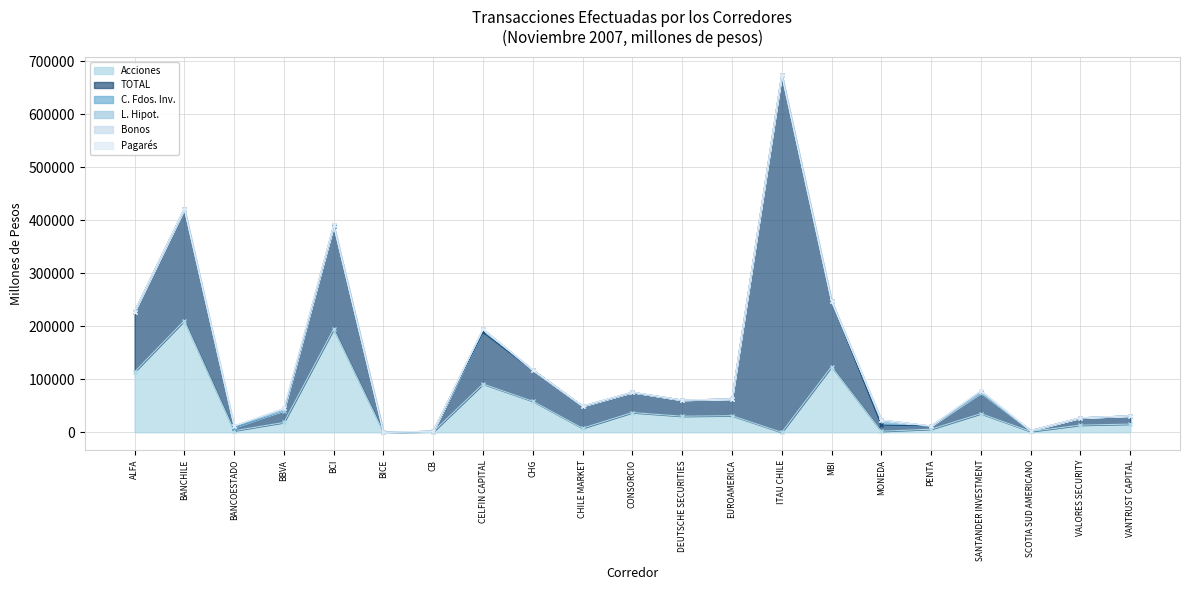

What is the difference between the highest and lowest values at CHG?

58843.7